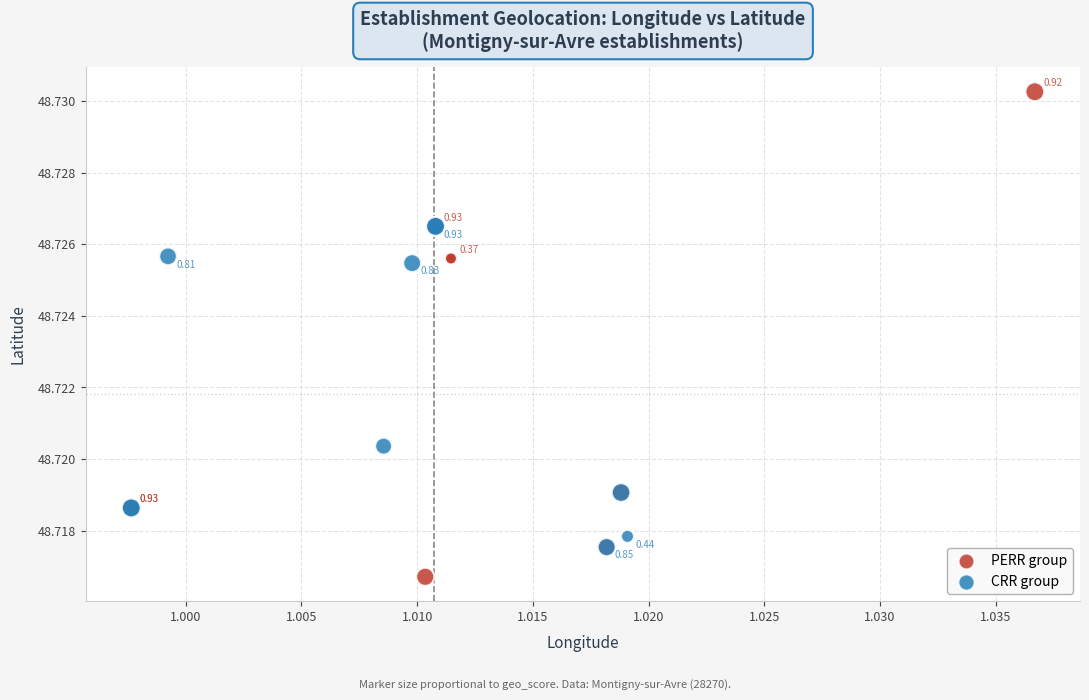

Which series has the widest spread of Y values?

PERR group